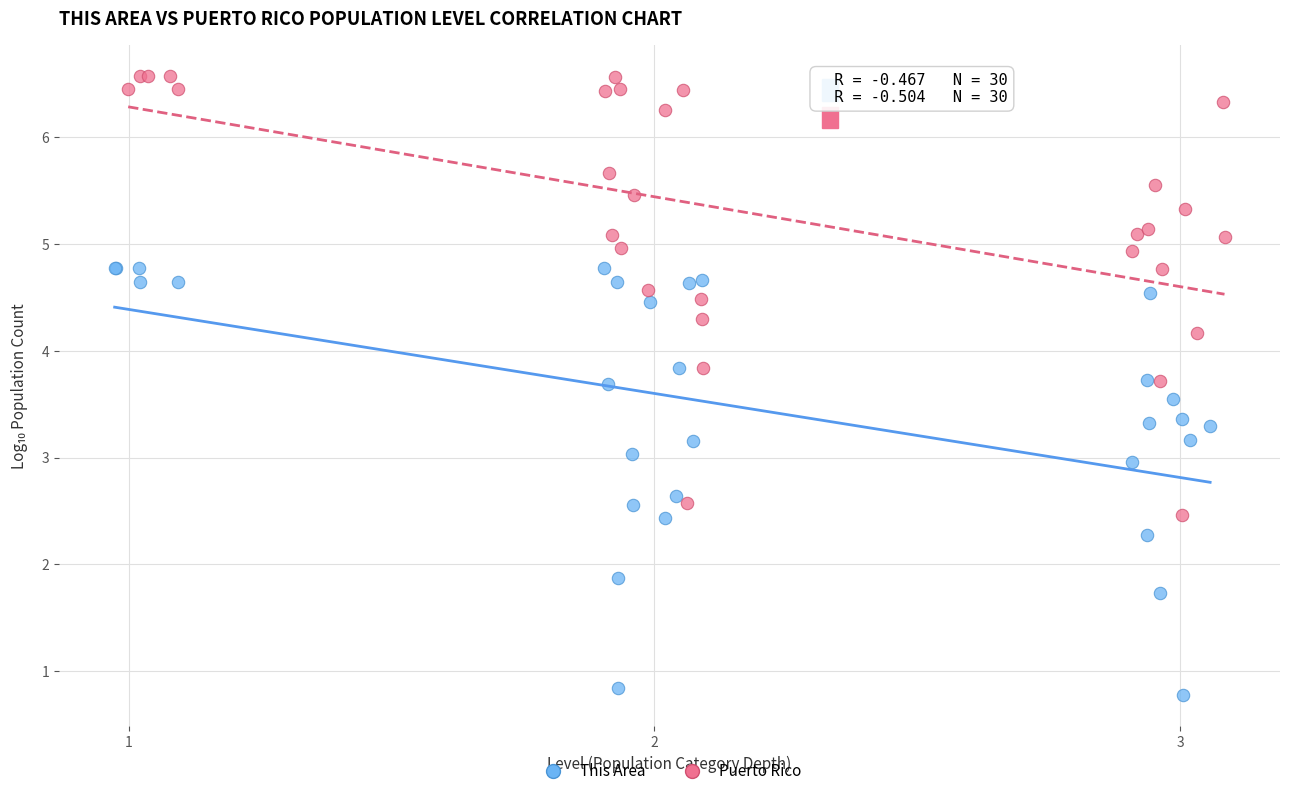

Which series has the widest spread of Y values?

Puerto Rico